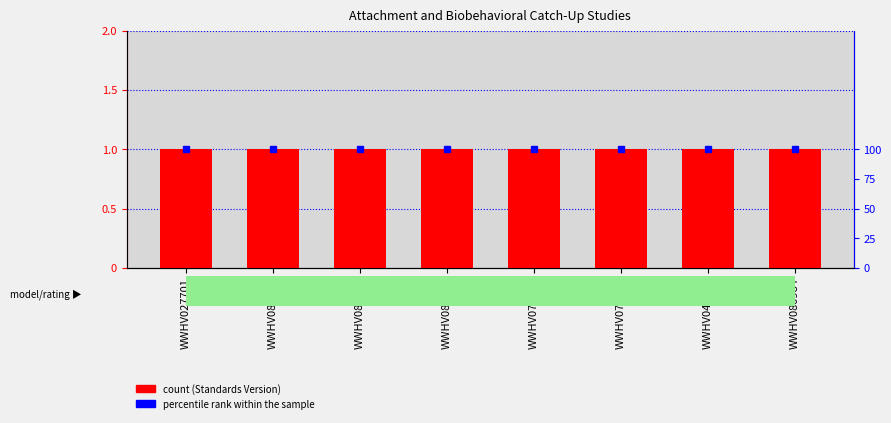

True or false: percentile rank within the sample has a value of 100 at WWHV075799.

True